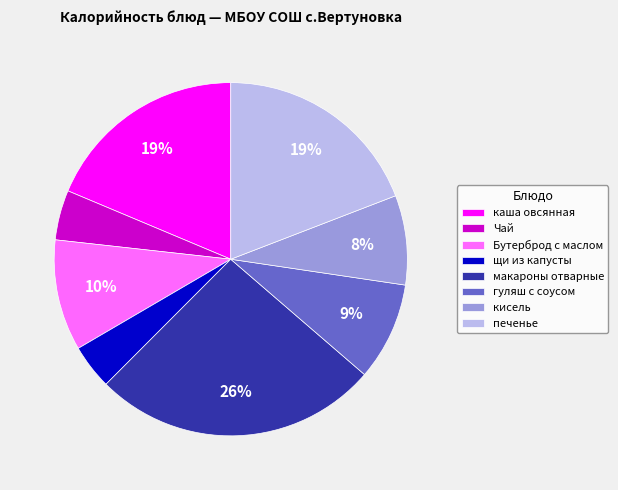

The печенье slice represents 19% of the pie. True or false?

True